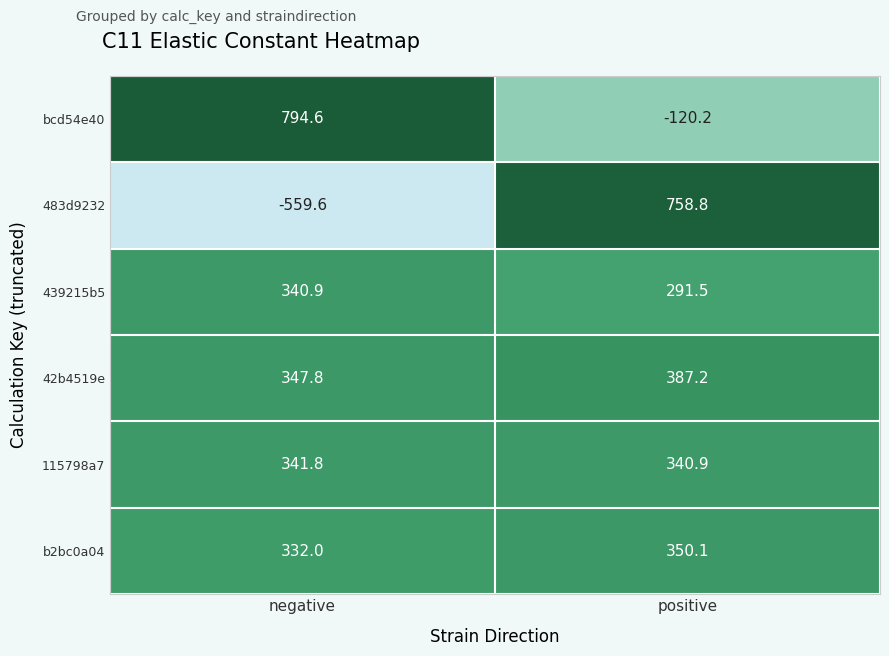

At which label does b2bc0a04 first exceed 350?

positive